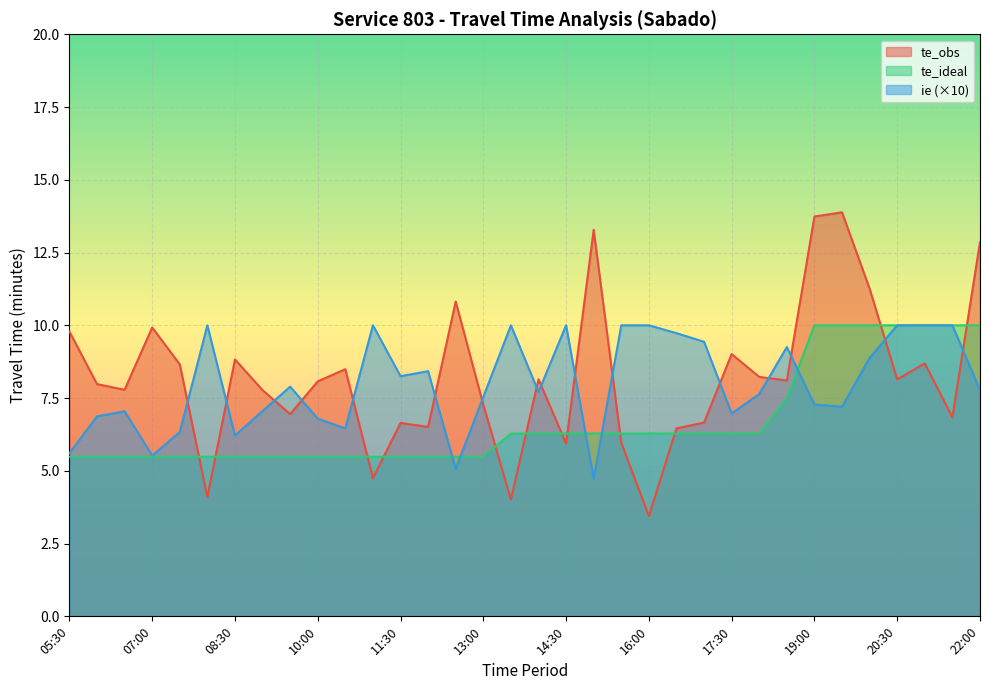

What is the difference between the maximum and minimum values in the ie series?

5.3